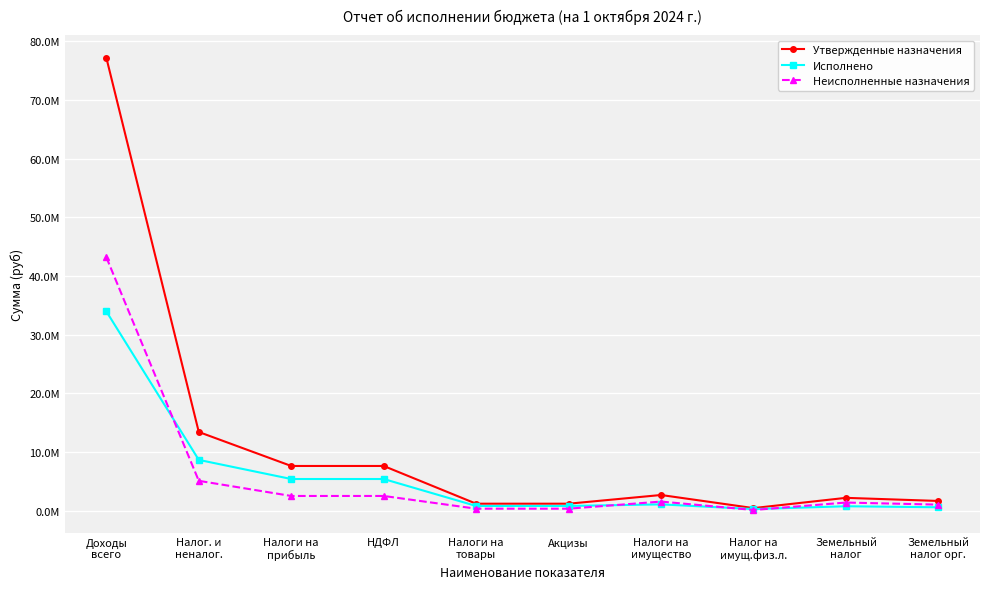

Is this an area chart (filled region under the line)?

No